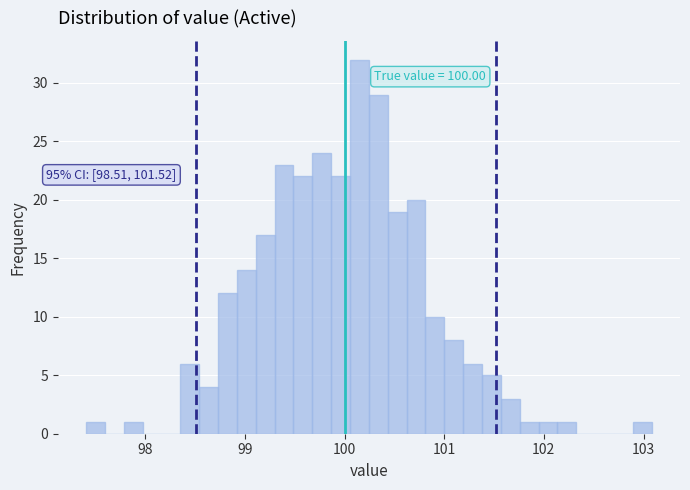

Read against the x-axis, roughly where is the centre of the tallest bar?

100.1